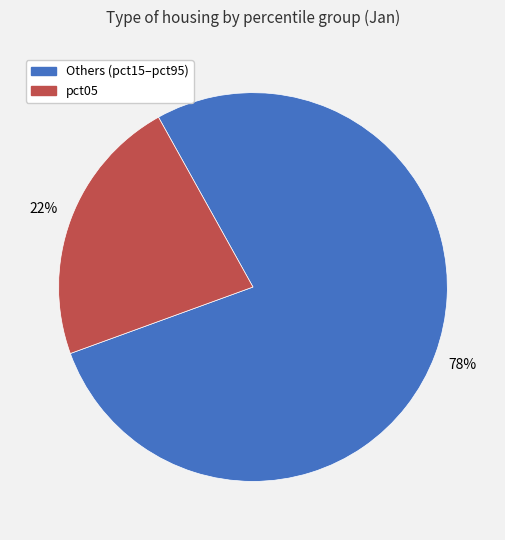

Which category has the biggest portion of the pie?

Others (pct15–pct95)